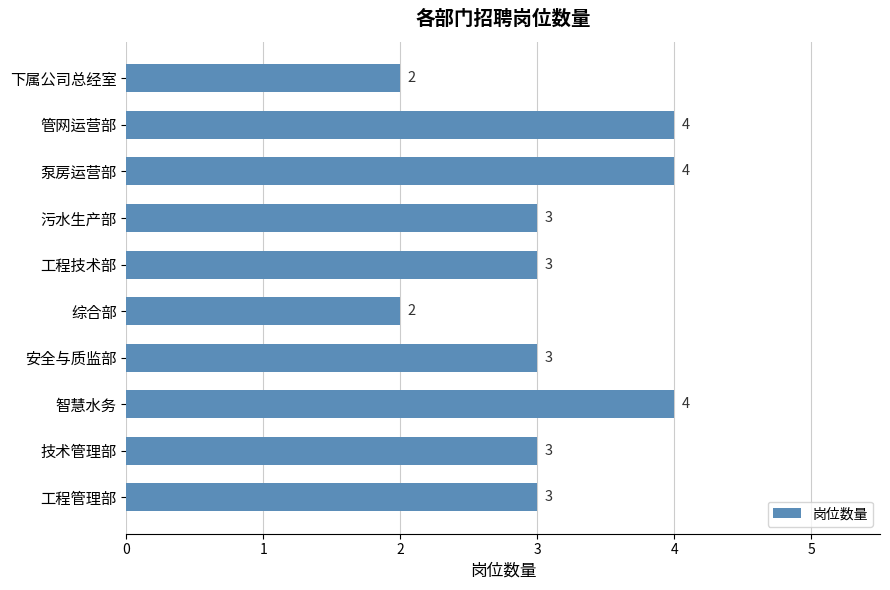

The chart shows a value of 7 at 管网运营部. True or false?

False